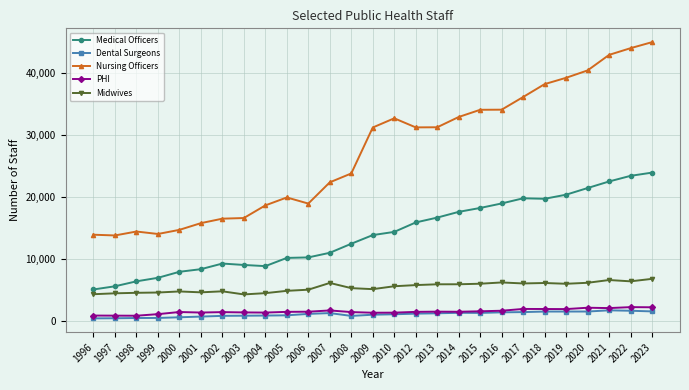

The Nursing Officers series shows 7862 at 1998. True or false?

False